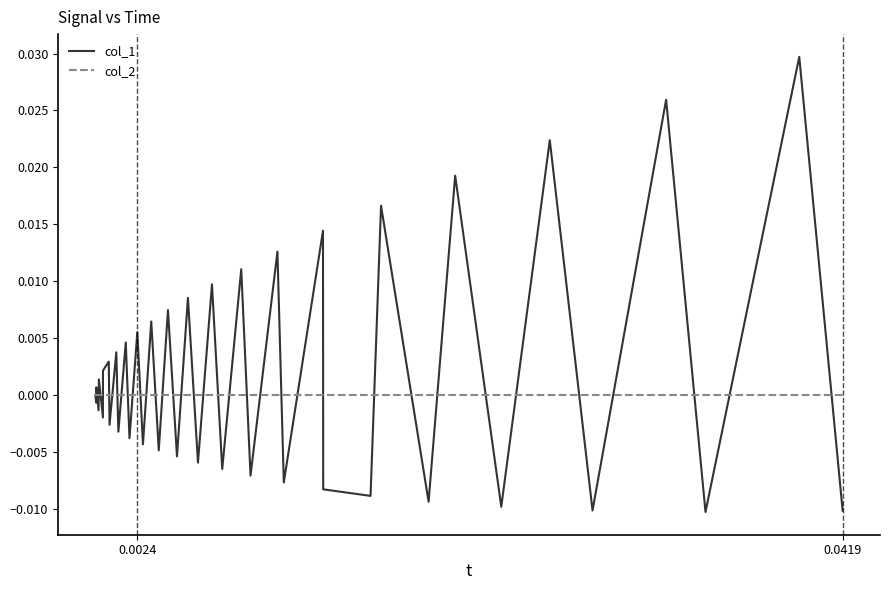

Which series has the largest total across all categories?

col_1